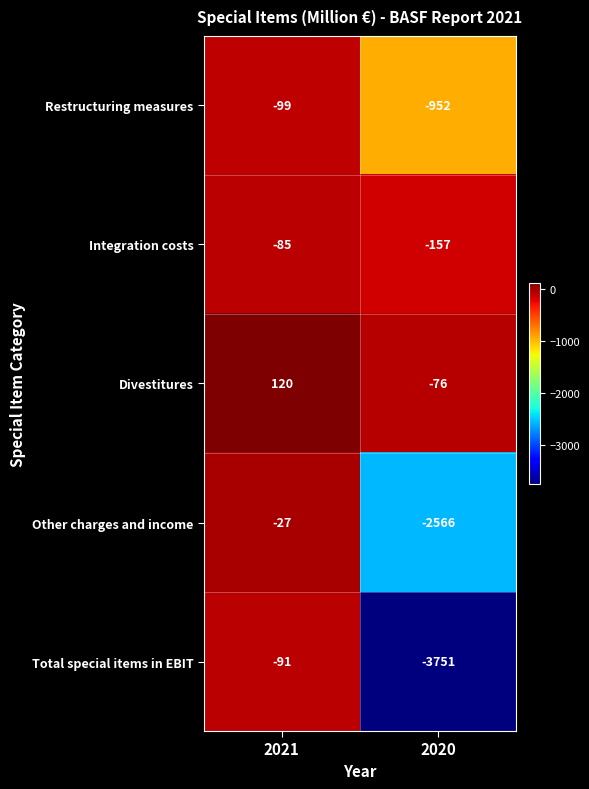

What is the minimum value for Total special items in EBIT?

-3751